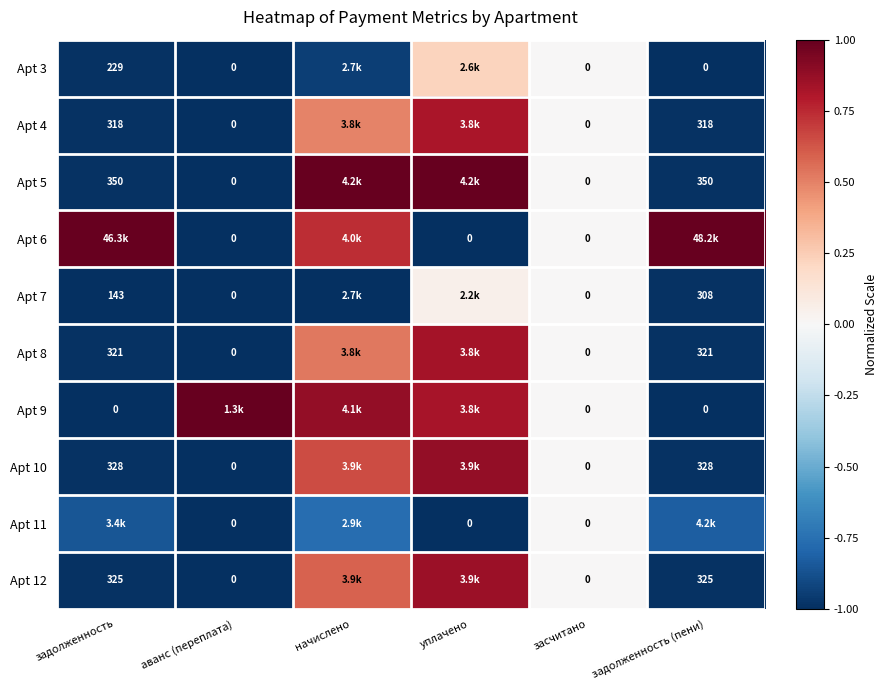

How many data points does each series have?

6